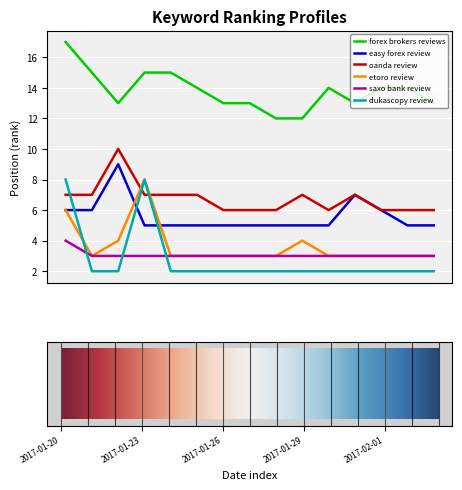

Does the chart have visible grid lines?

Yes